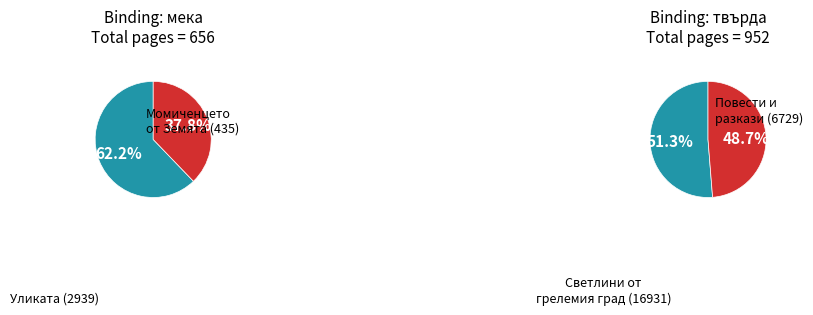

Do Повести и разкази (6729) and Уликата (2939) together represent more than half of the pie?

No